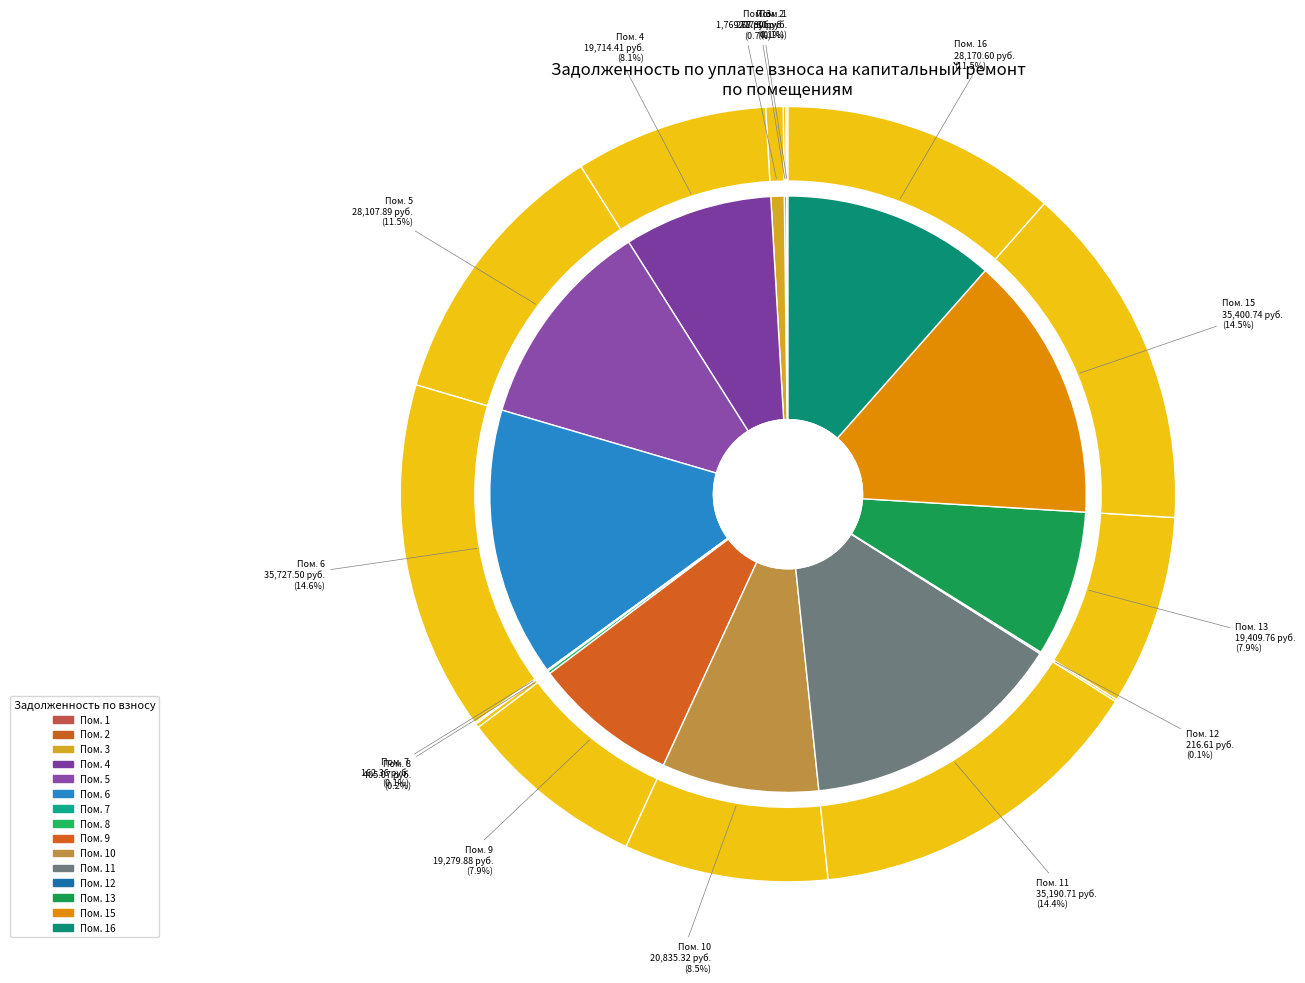

Is it true that 4 is 1% of the pie?

False